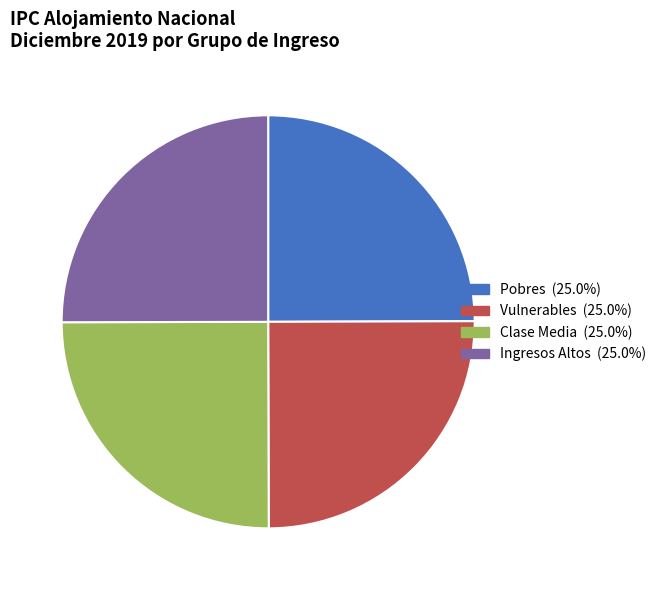

Approximately how many times larger is the value at Pobres (25.0%) compared to Ingresos Altos (25.0%)?

1.0